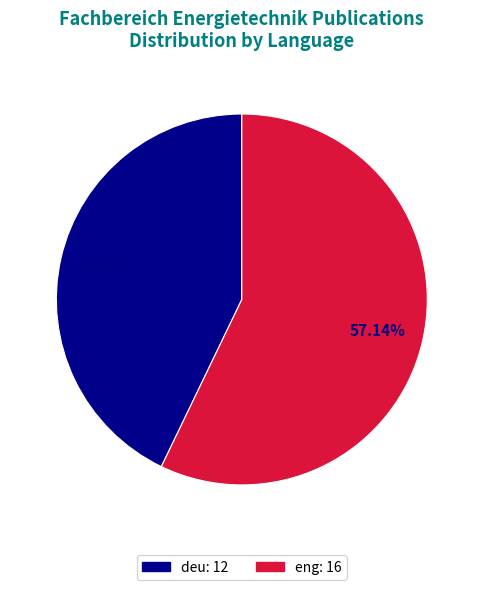

Rank the categories by value from highest to lowest.

eng, deu